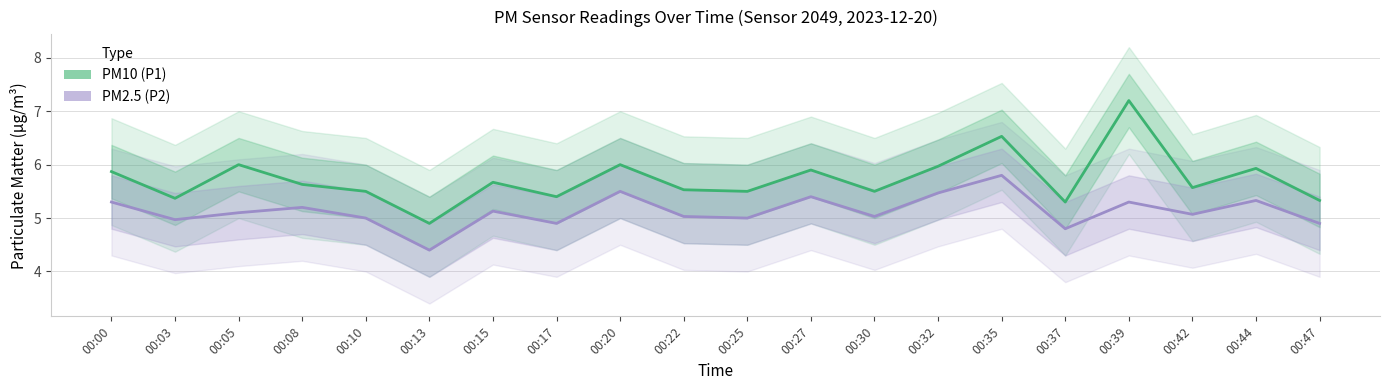

What is the value of the PM10 (P1) point at the 20th from the left?

5.3